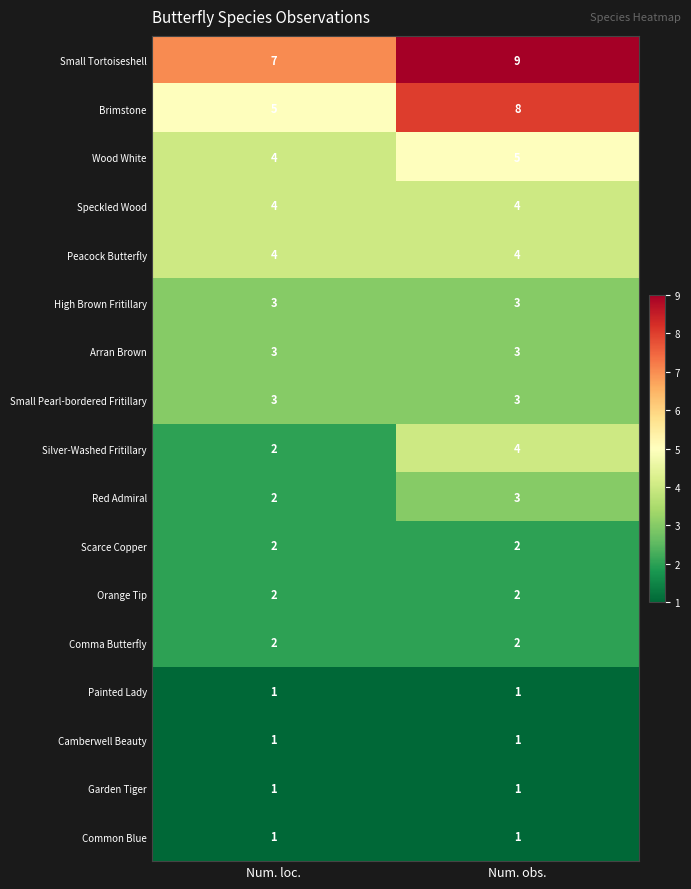

What is the total value across all series at Num. obs.?

56